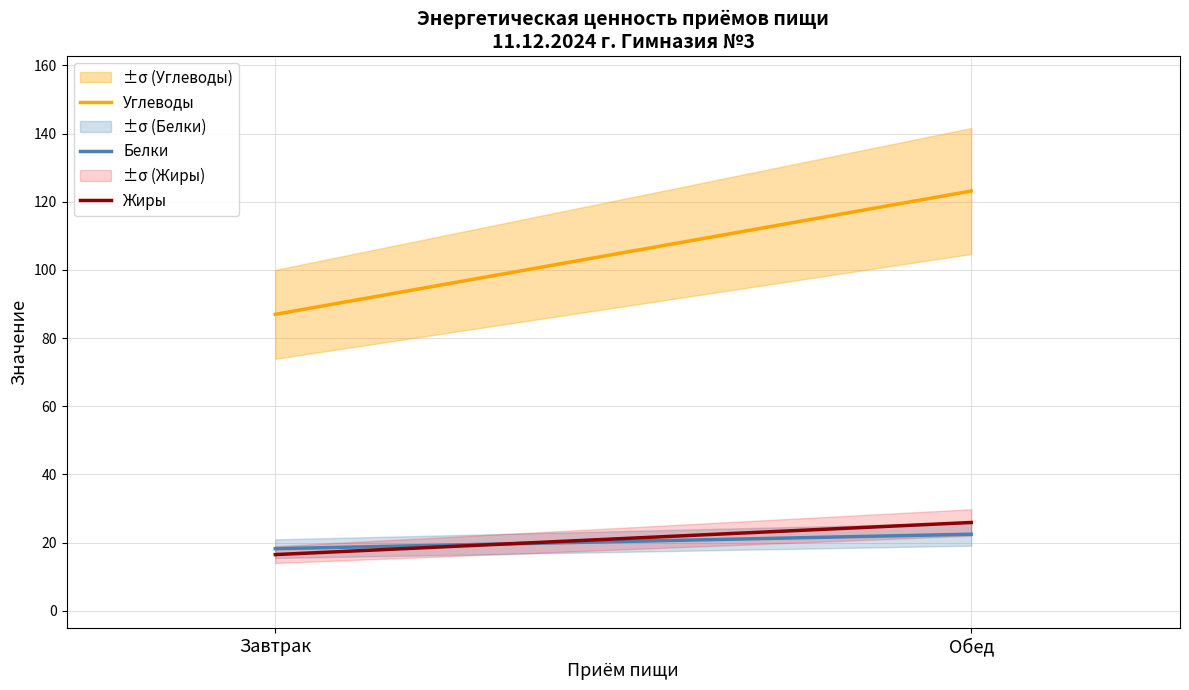

At which label is Углеводы closest to 105?

Завтрак